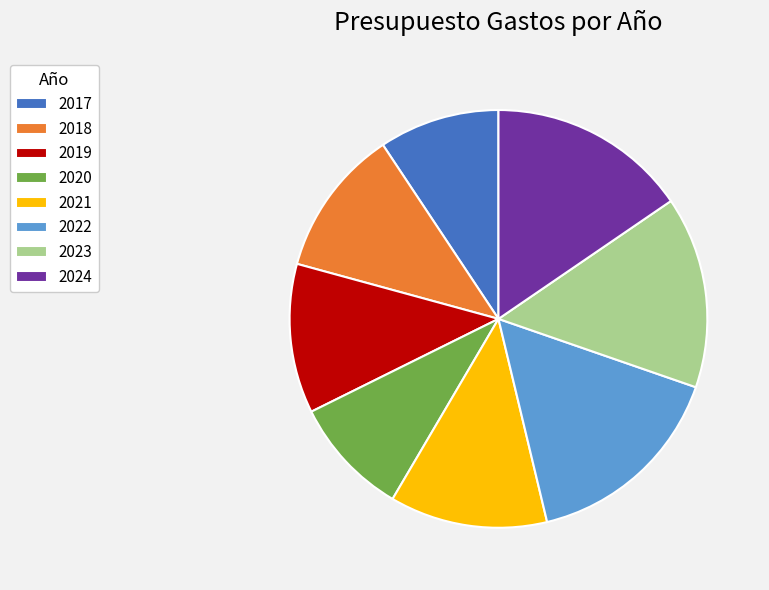

Is the sum of 2021 and 2019 greater than half?

No